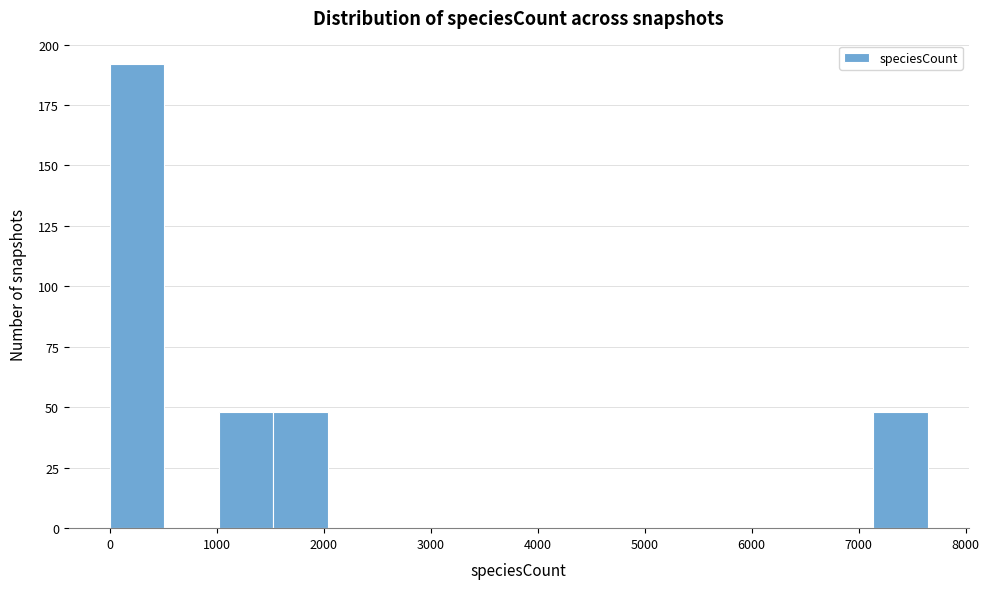

What is the height of the bar covering 1000 to 1500 on the x-axis? Neither the bar edges nor the heights are printed on the chart, so give them approximately, as read against the axes.

50